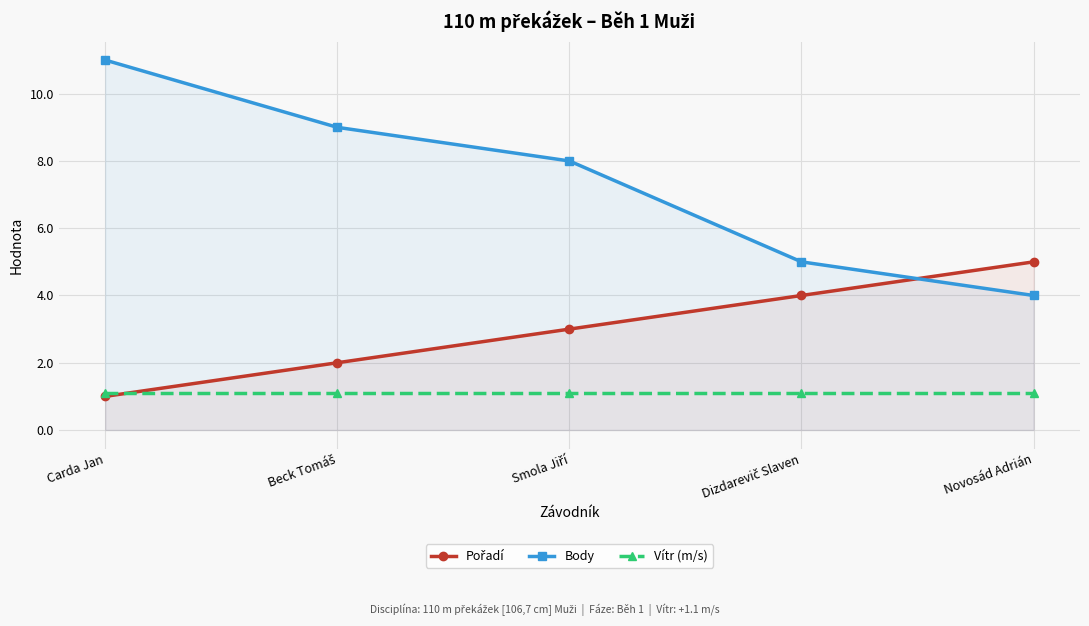

Which series has the largest total across all categories?

Body